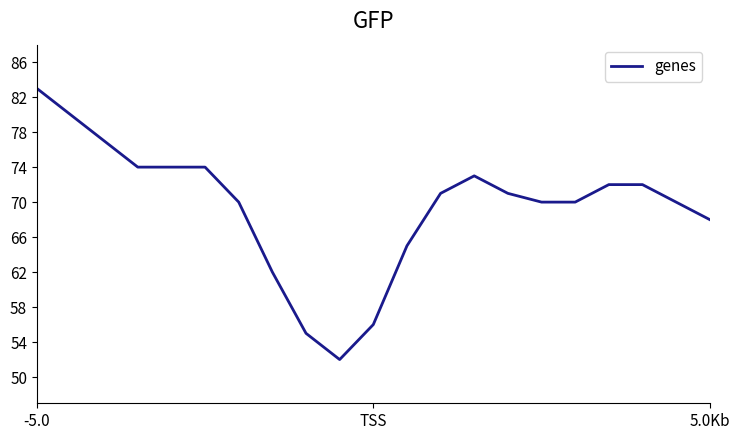

What is the maximum value shown in the chart?

83